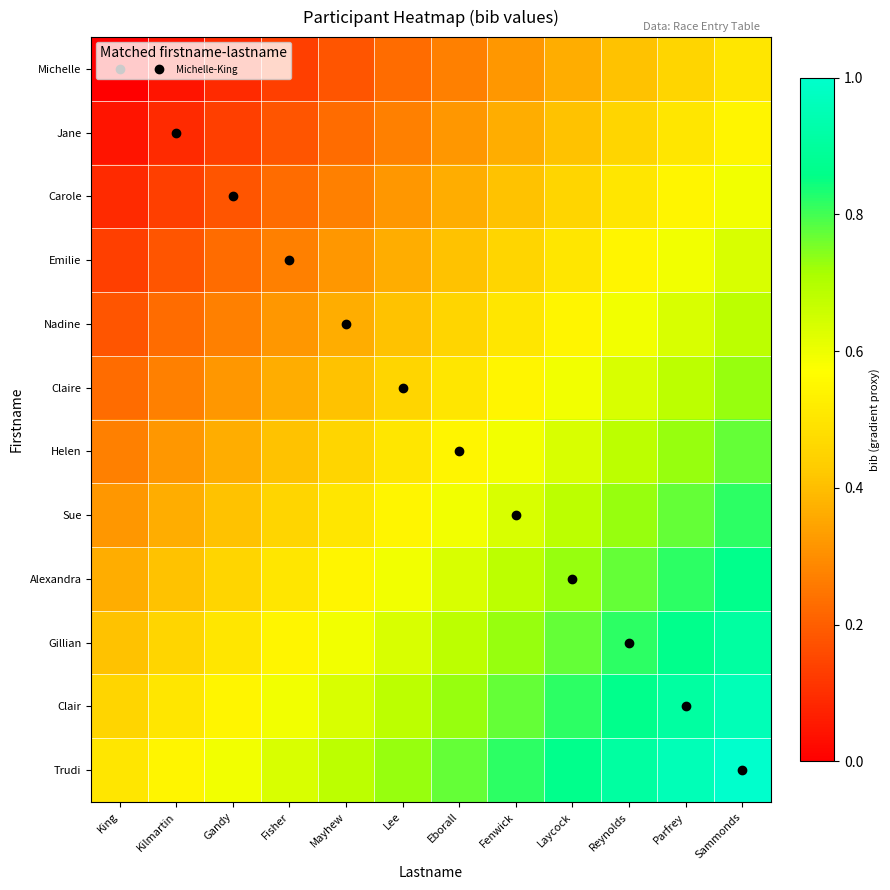

What is the total value across all series at Kilmartin?

3.5